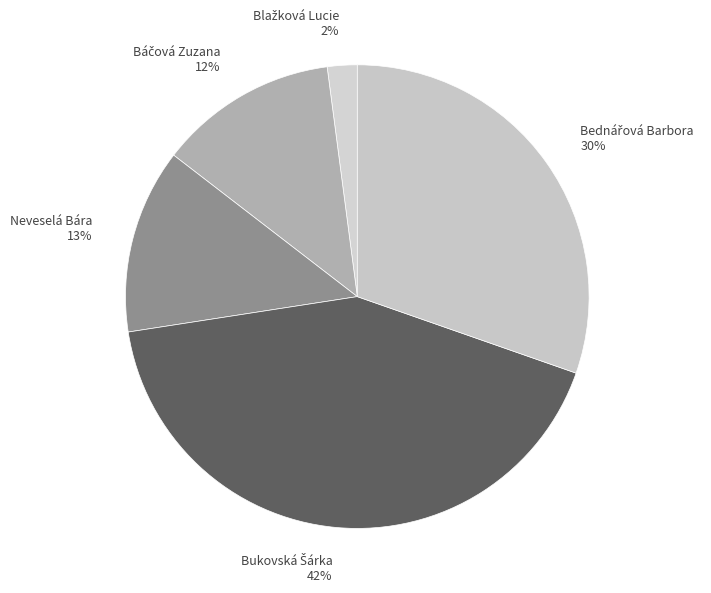

Is there any slice that represents more than half of the pie?

No